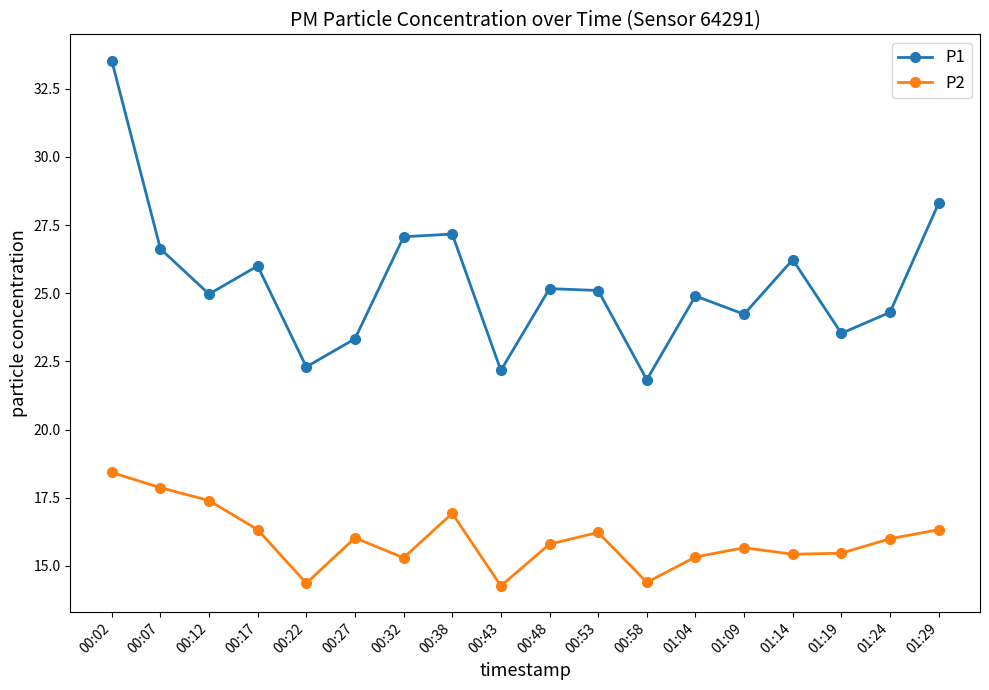

Which category has the highest value in the P2 series?

00:02